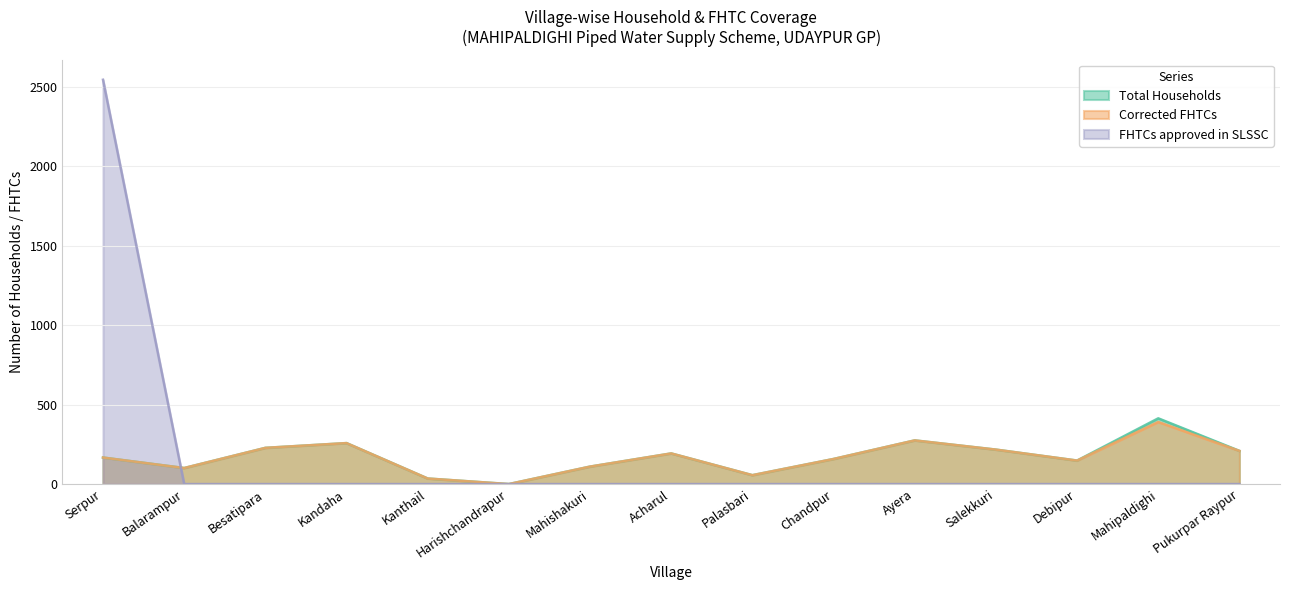

In Total Households, how many points are lower than both neighbors (excluding endpoints)?

4